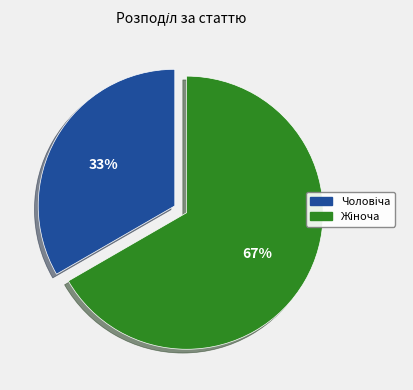

Is there a majority slice in this chart?

Yes